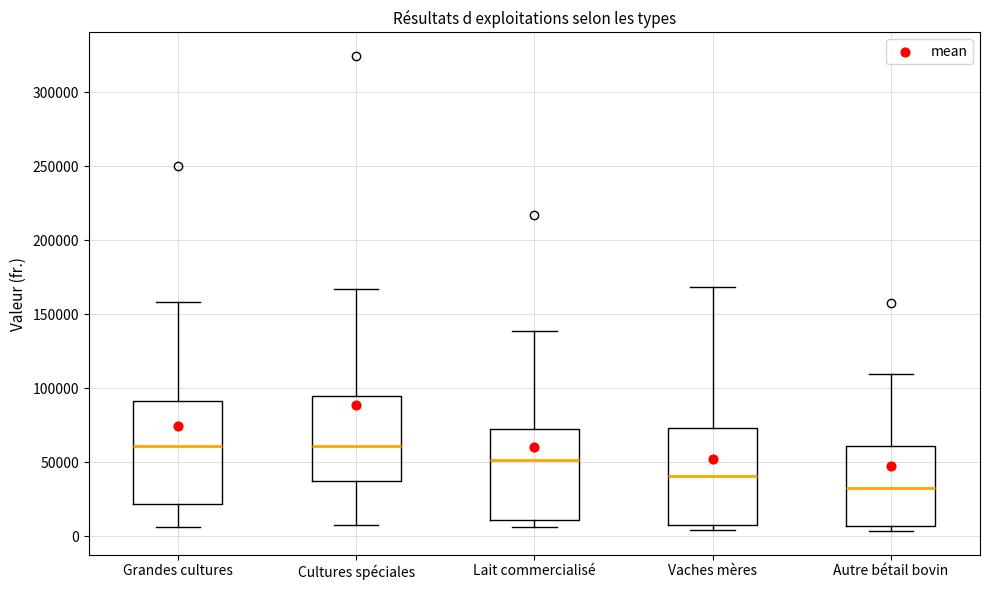

Which box's median line is the lowest?

Autre bétail bovin